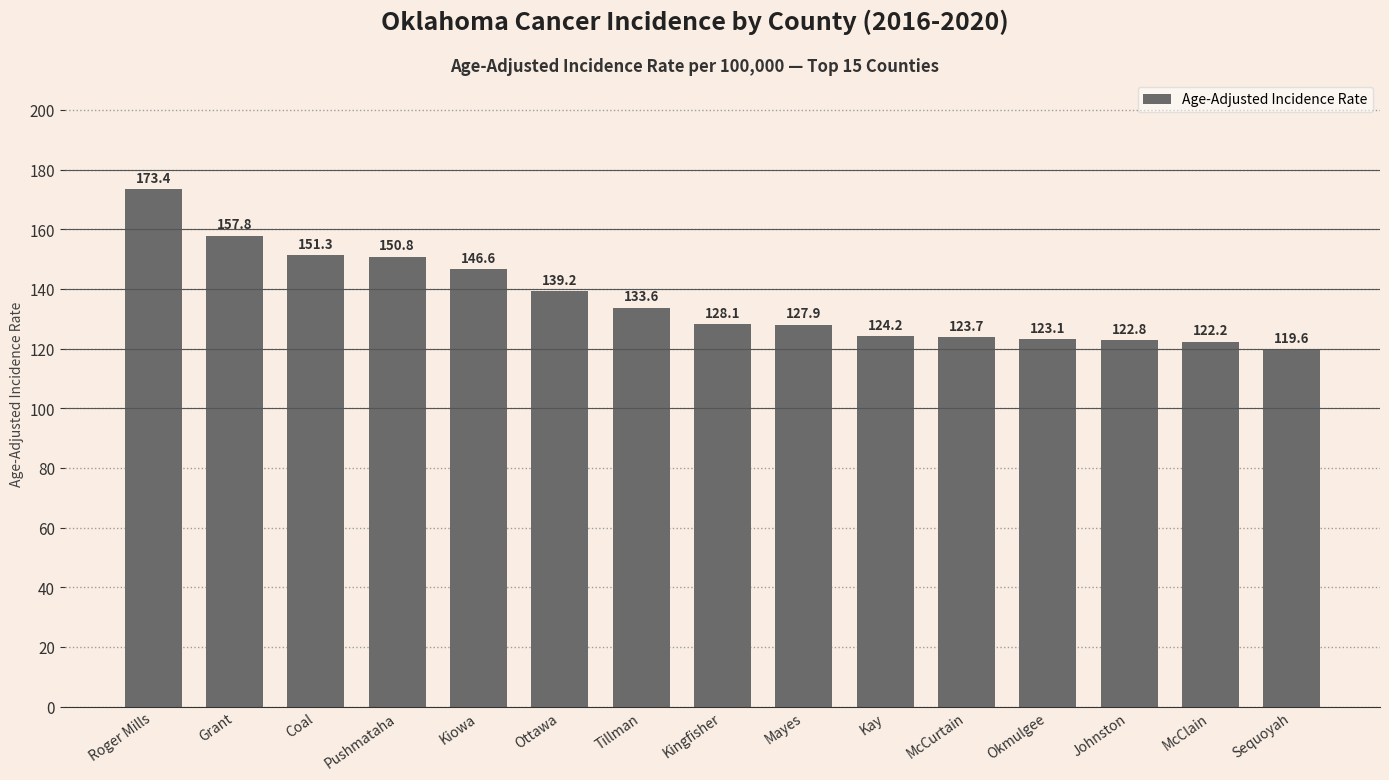

The value at McClain is 35.7. True or false?

False